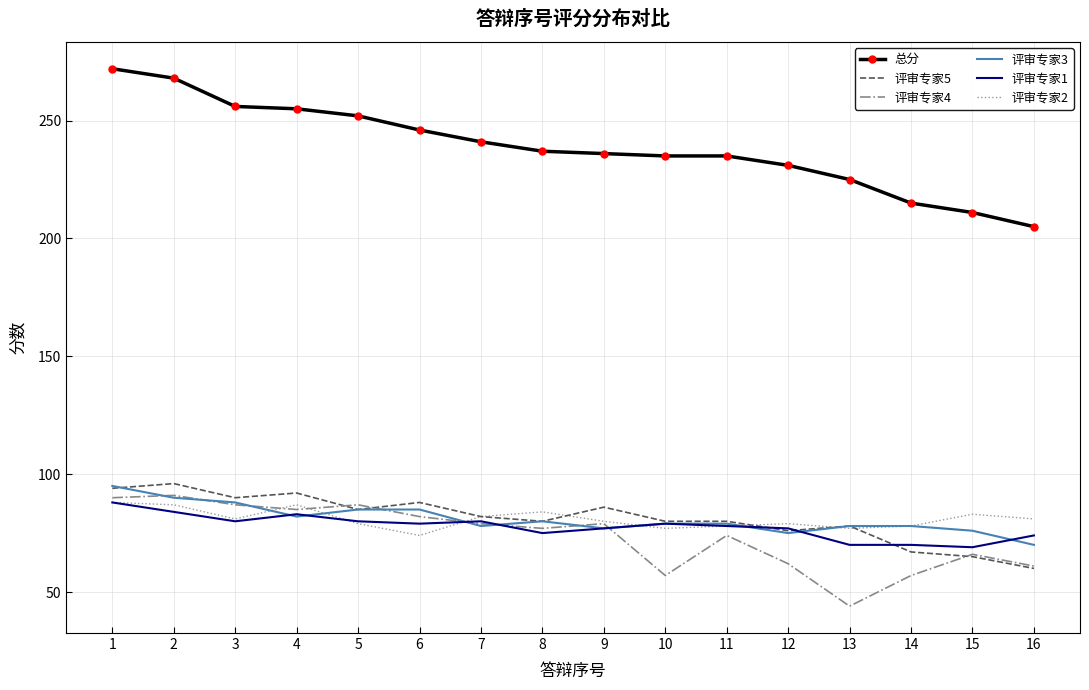

Which series has the largest total across all categories?

总分